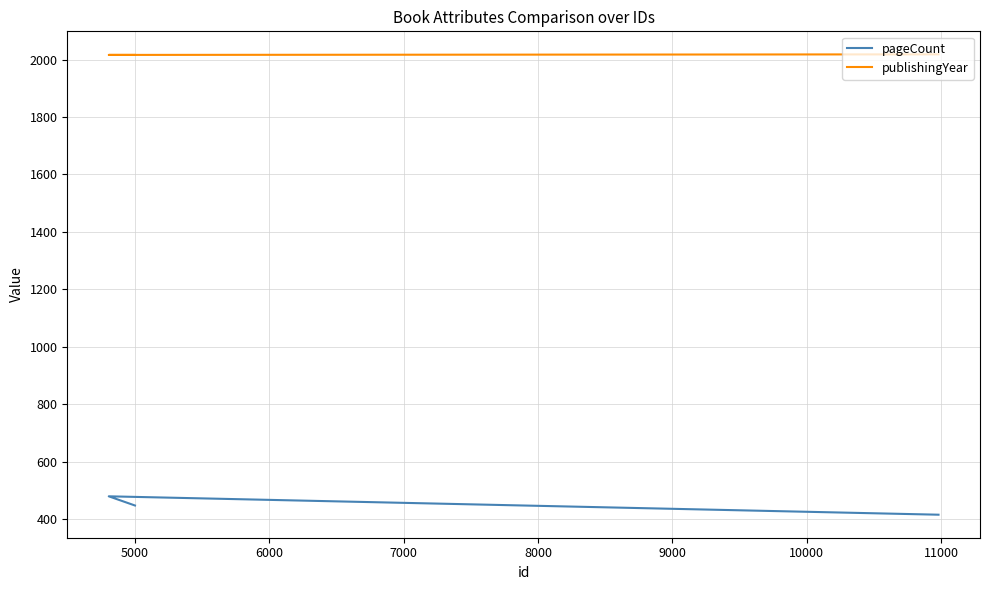

True or false: publishingYear has a value of 2018 at 6000.

True